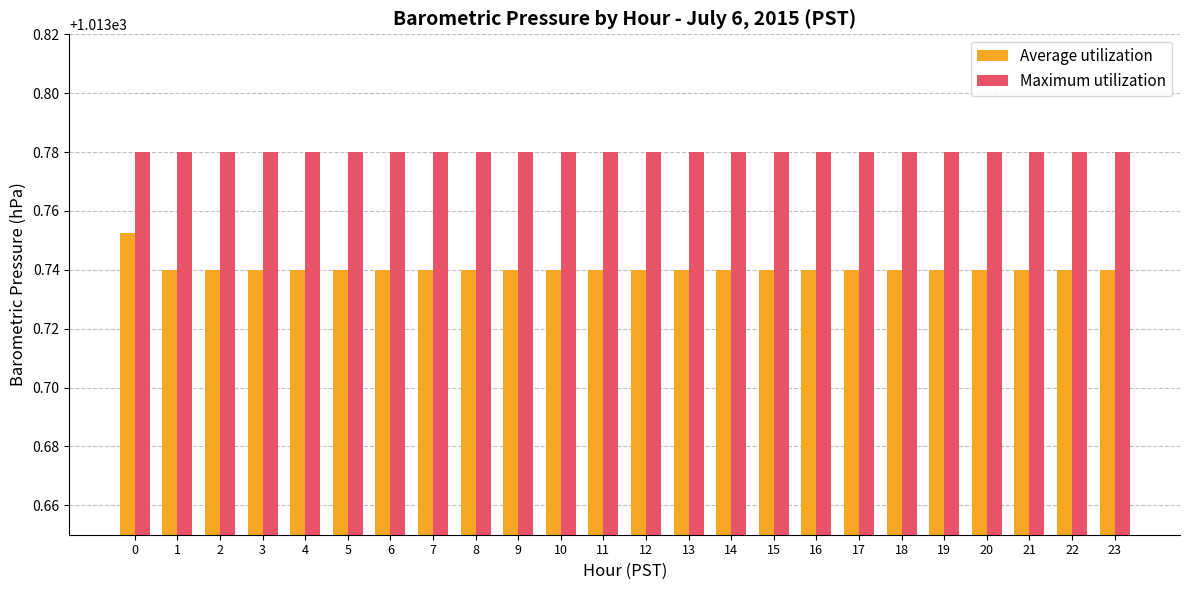

How many Average utilization values are between 1013 and 1014?

24